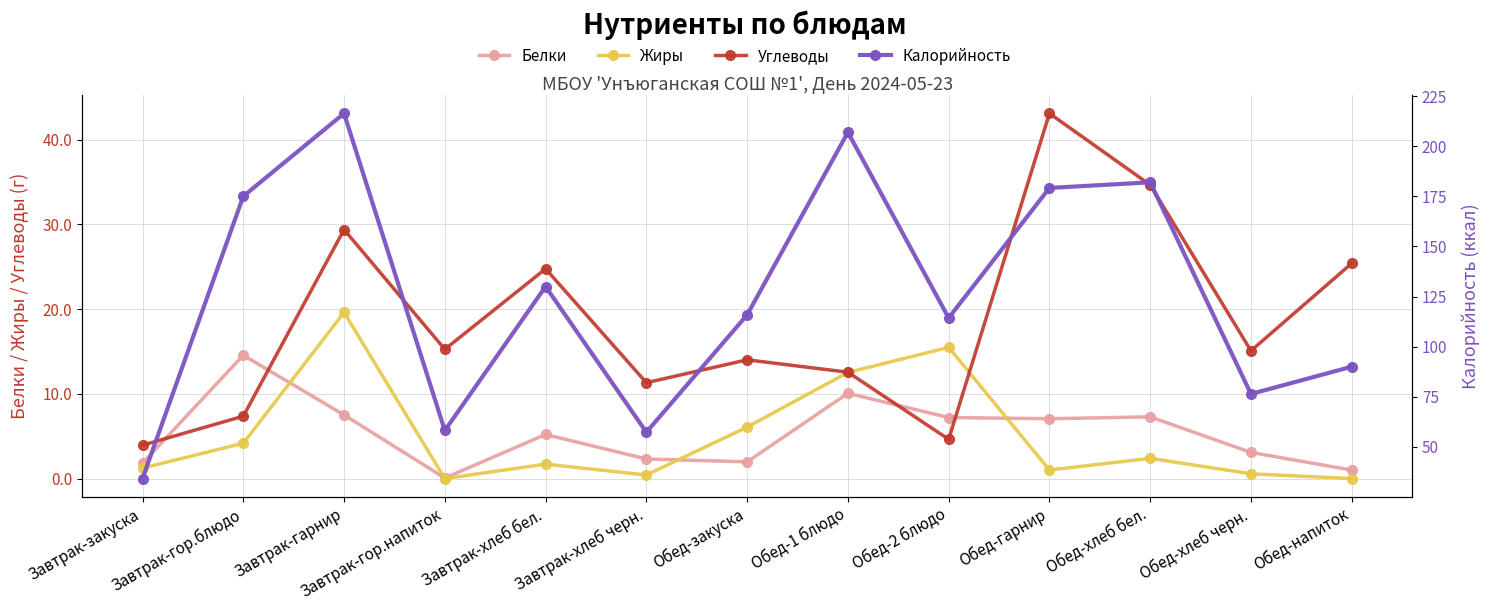

Reading right to left, list all the values displayed in this chart.

Белки: 1.0	3.1	7.3	7.1	7.2	10.1	2.0	2.3	5.2	0.1	7.5	14.6	1.8
Жиры: 0.0	0.6	2.4	1.0	15.5	12.5	6.1	0.4	1.7	0.0	19.6	4.2	1.2
Углеводы: 25.4	15.1	34.6	43.1	4.6	12.6	14.0	11.3	24.8	15.2	29.4	7.4	3.9
Калорийность: 90.0	76.4	182.0	179.2	114.3	206.9	115.9	57.3	130.0	58.2	216.4	175.0	34.2